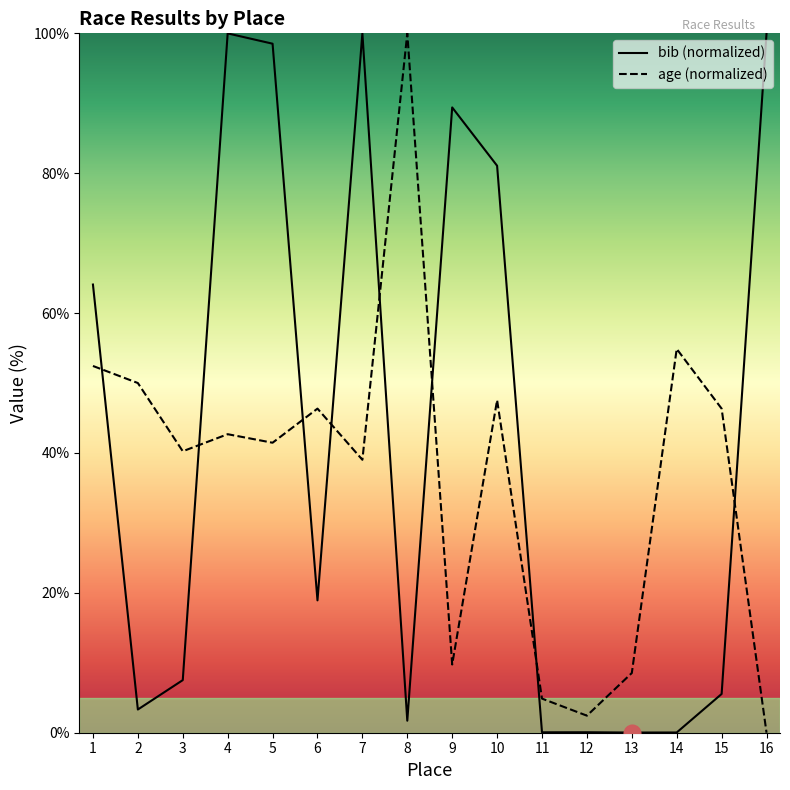

After their last crossing, which series has the higher values: age or bib?

bib